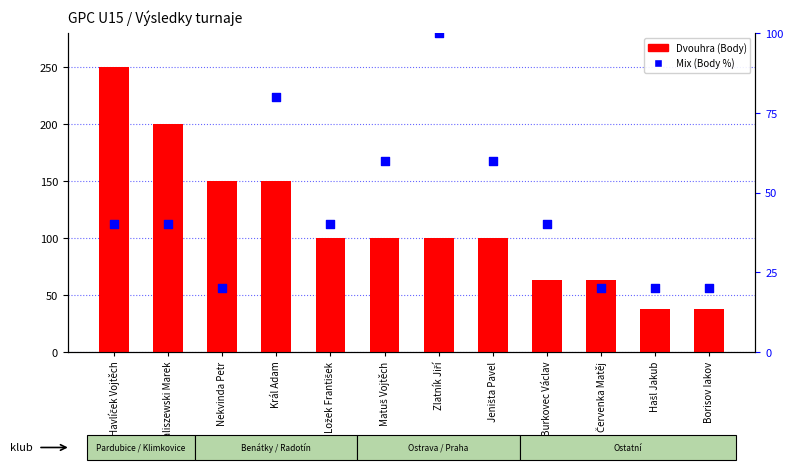

At which category is the sum across all series the highest?

Havlíček Vojtěch